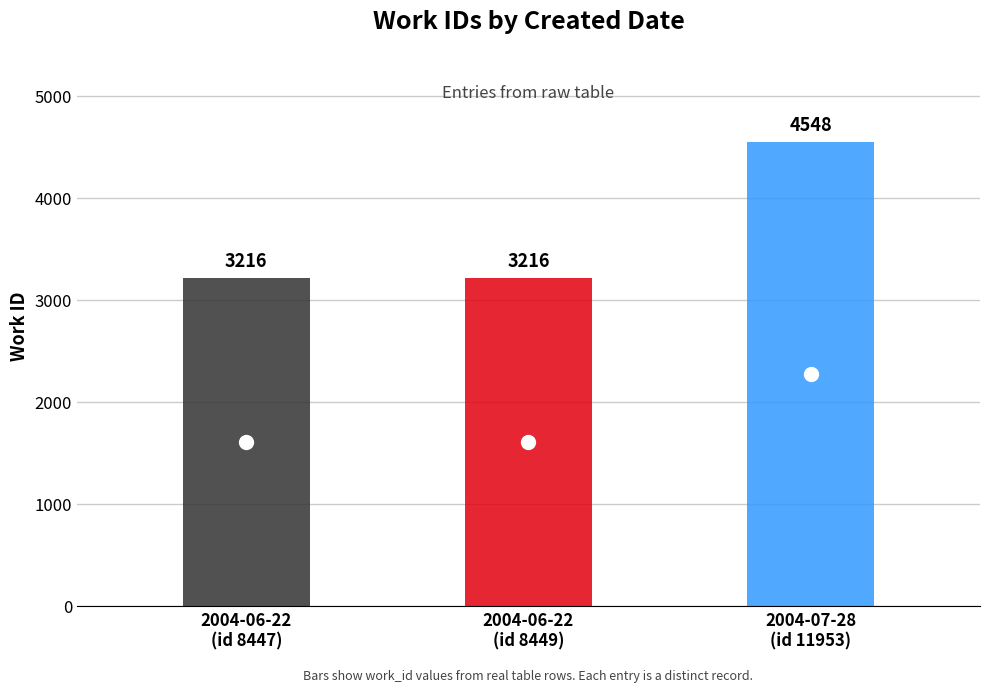

What is the label of the 3rd point from the right?

2004-06-22